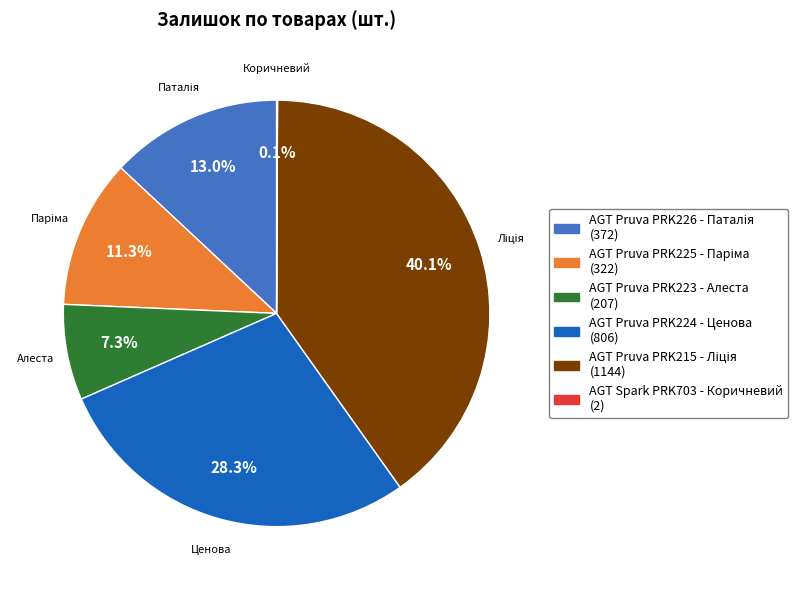

Is there a majority slice in this chart?

No